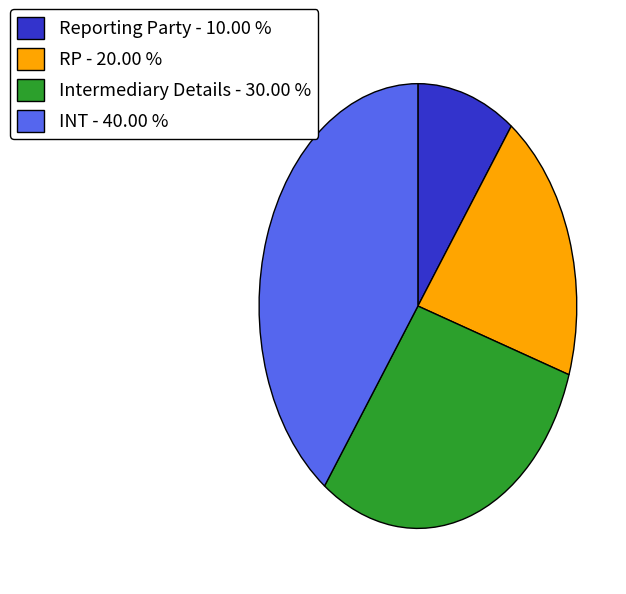

How many slices are in this pie chart?

4